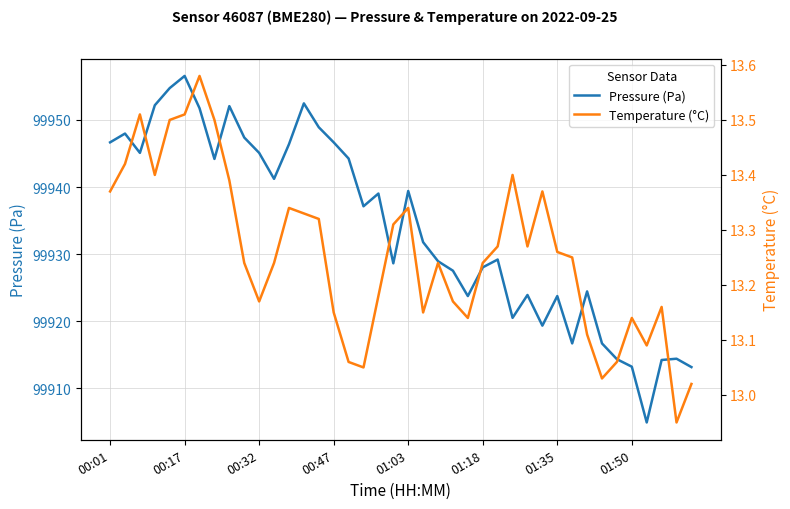

Which series has the widest spread of values?

Pressure (Pa)